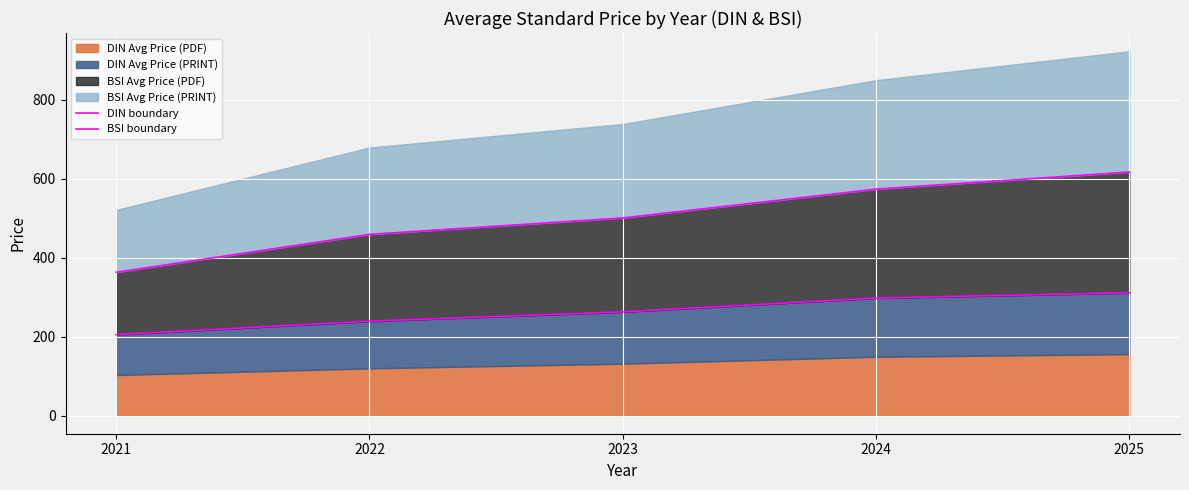

Which series has the largest total across all categories?

BSI boundary